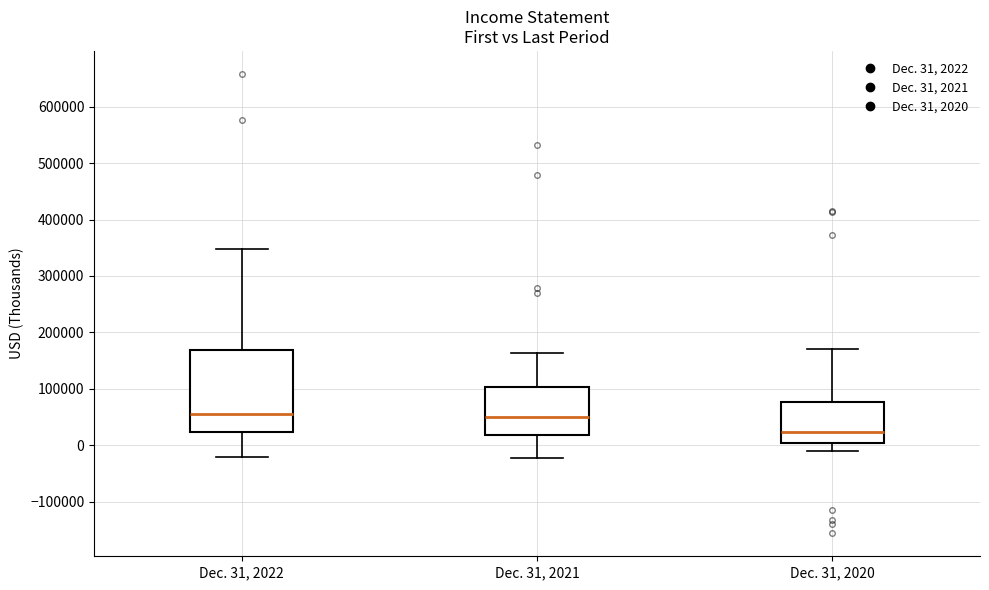

Where is the lower edge of the box for Dec. 31, 2020 on the y-axis? The values are not printed on the chart, so give them approximately, as read against the axis.

0